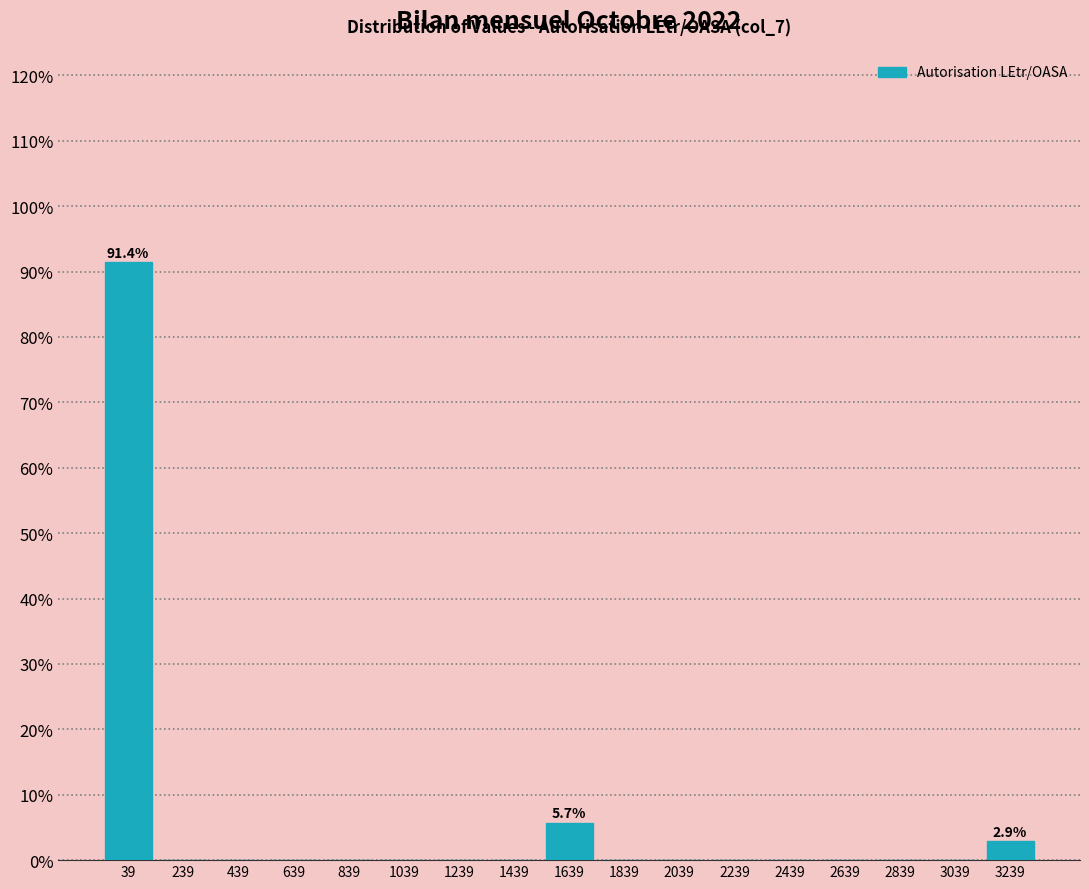

Which range on the x-axis has the tallest bar?

-60 to 140